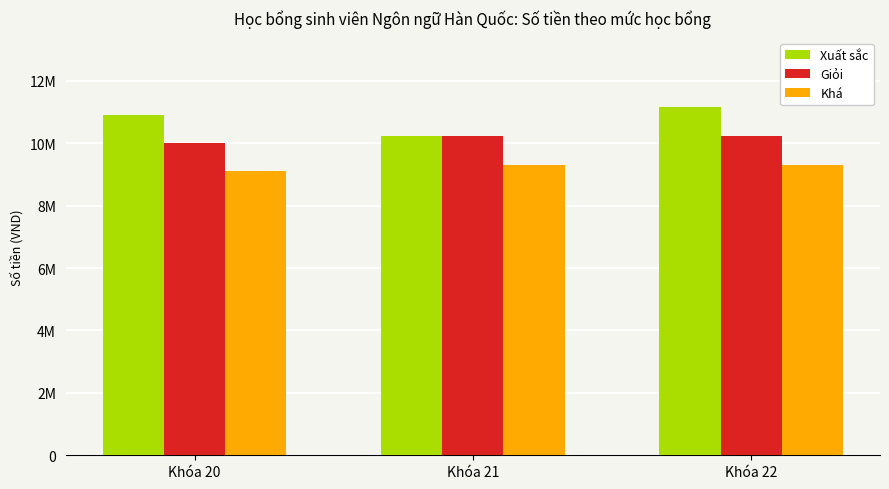

Which series has the largest total across all categories?

Xuất sắc